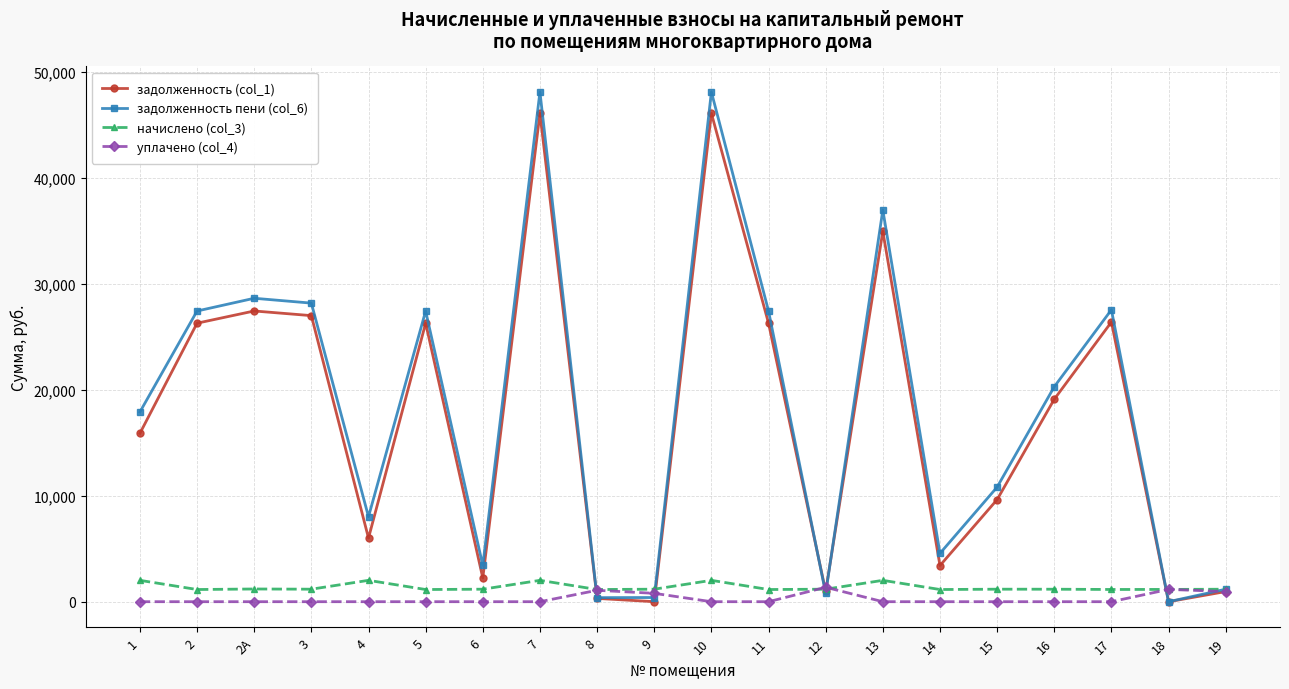

What is the lowest value of the начислено (col_3) series?

1149.6